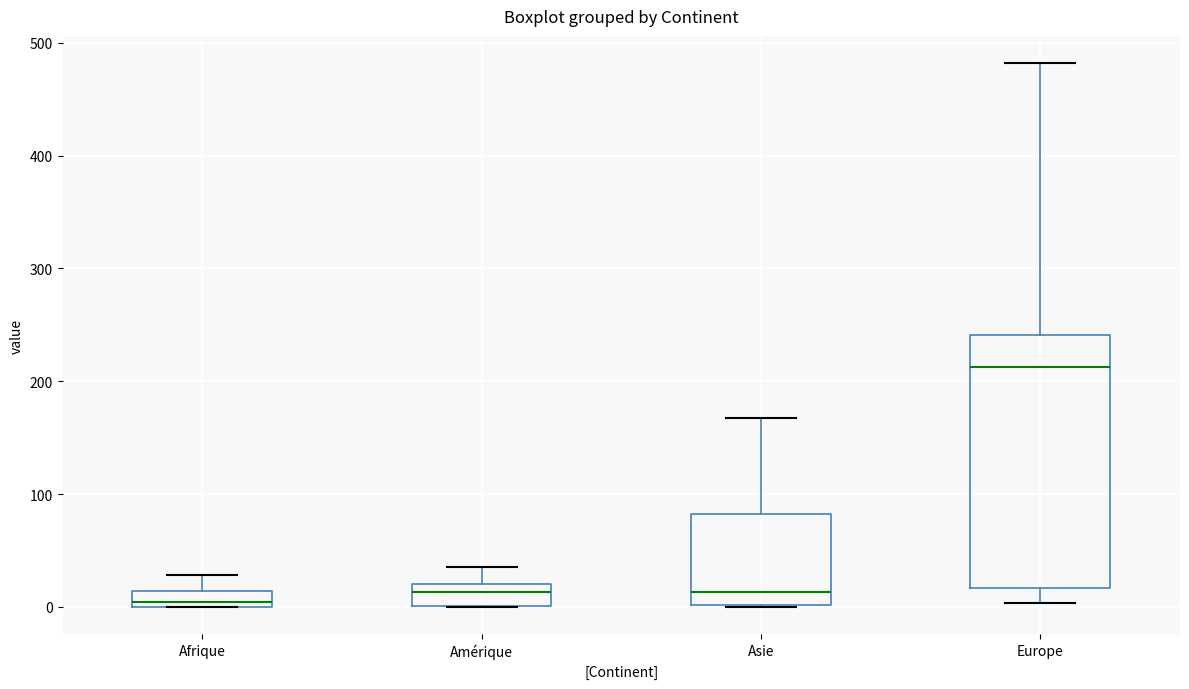

Where is the upper edge of the box for Asie on the y-axis? The values are not printed on the chart, so give them approximately, as read against the axis.

80